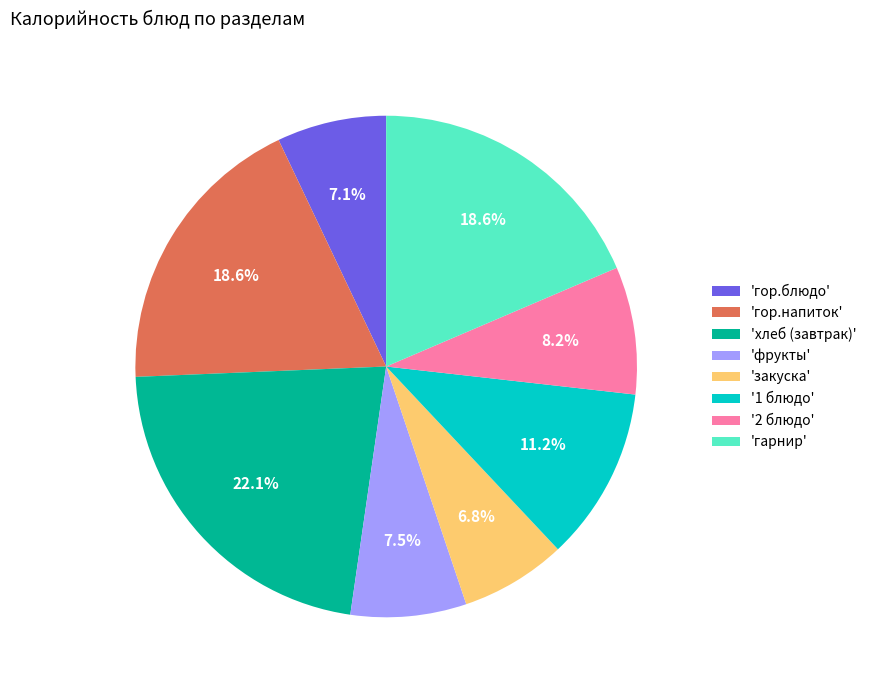

What percentage do '1 блюдо' and 'гарнир' together represent?

29.8%